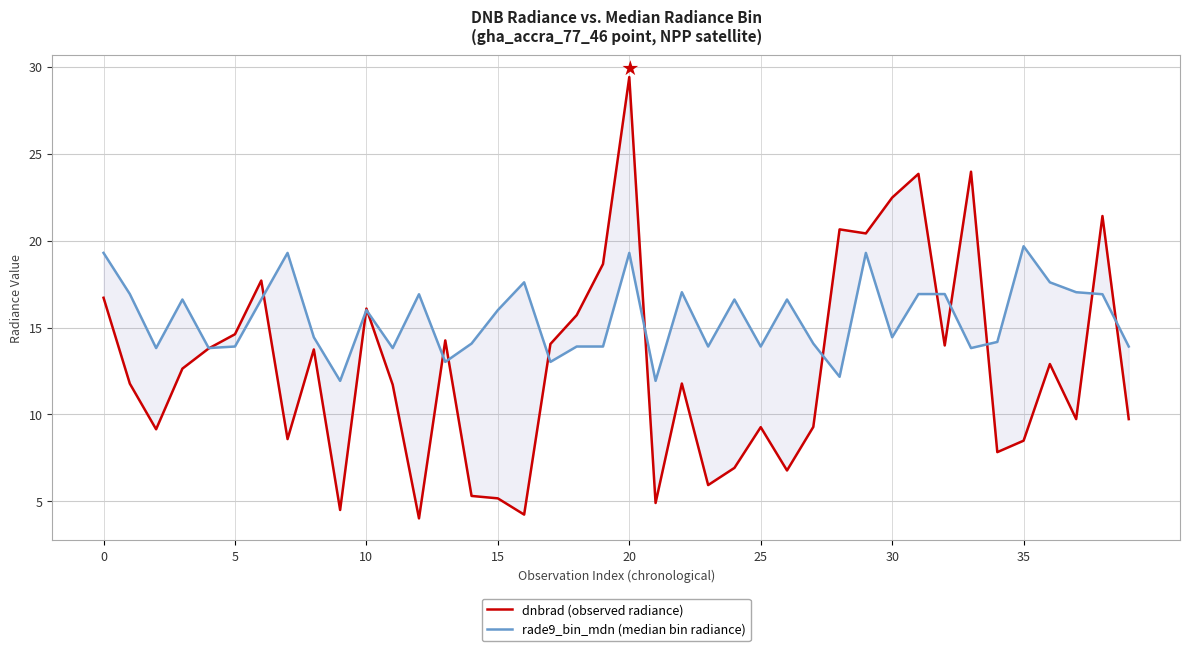

What is the label of the 23rd point from the left?

22